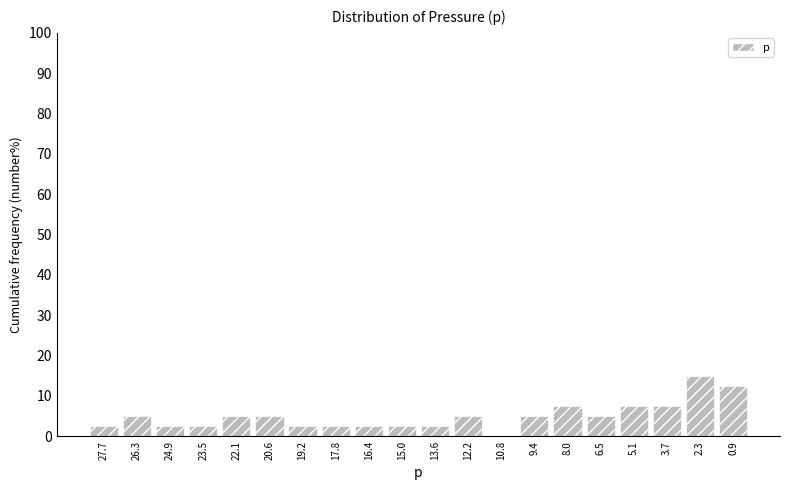

Reading left to right, transcribe all the data shown in this chart.

27.7=2.5	26.3=5.0	24.9=2.5	23.5=2.5	22.1=5.0	20.6=5.0	19.2=2.5	17.8=2.5	16.4=2.5	15.0=2.5	13.6=2.5	12.2=5.0	10.8=0.0	9.4=5.0	8.0=7.5	6.5=5.0	5.1=7.5	3.7=7.5	2.3=15.0	0.9=12.5